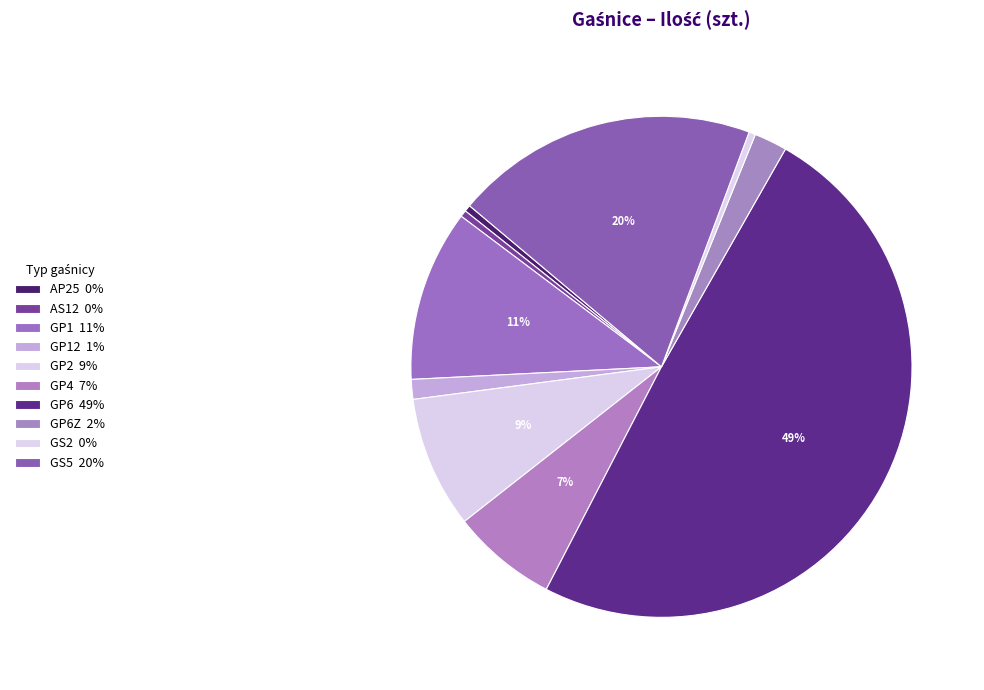

How many segments does this pie chart have?

10